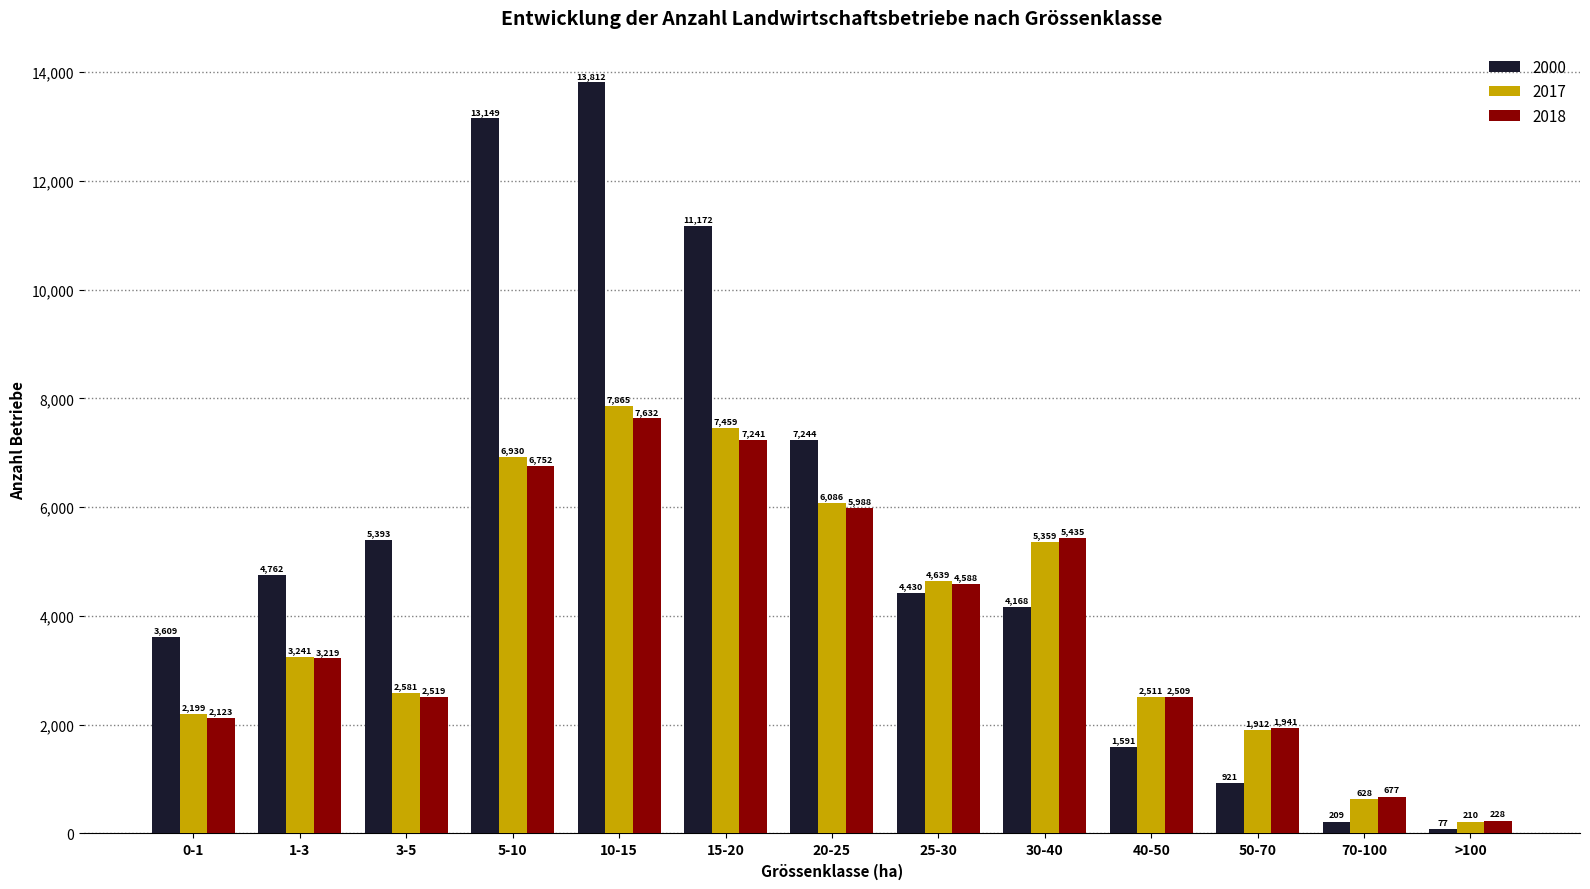

What is the label of the 10th bar from the left?

40-50